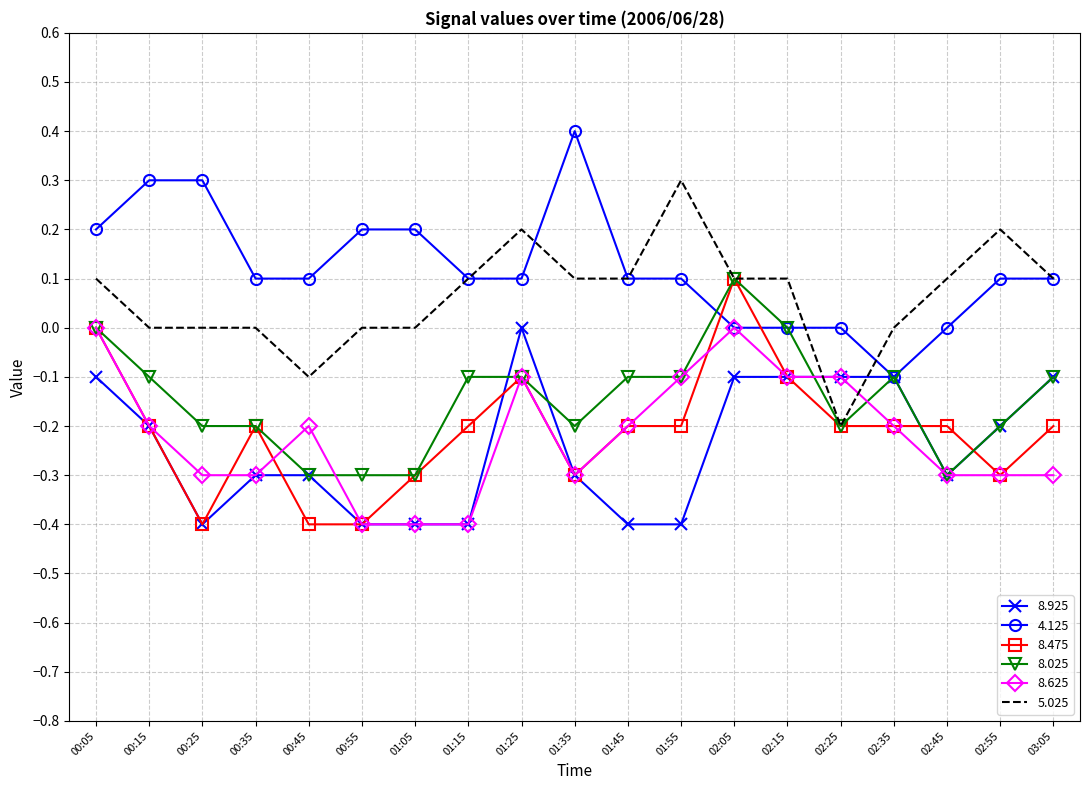

What is the approximate value of 8.475 at 01:15?

-0.2